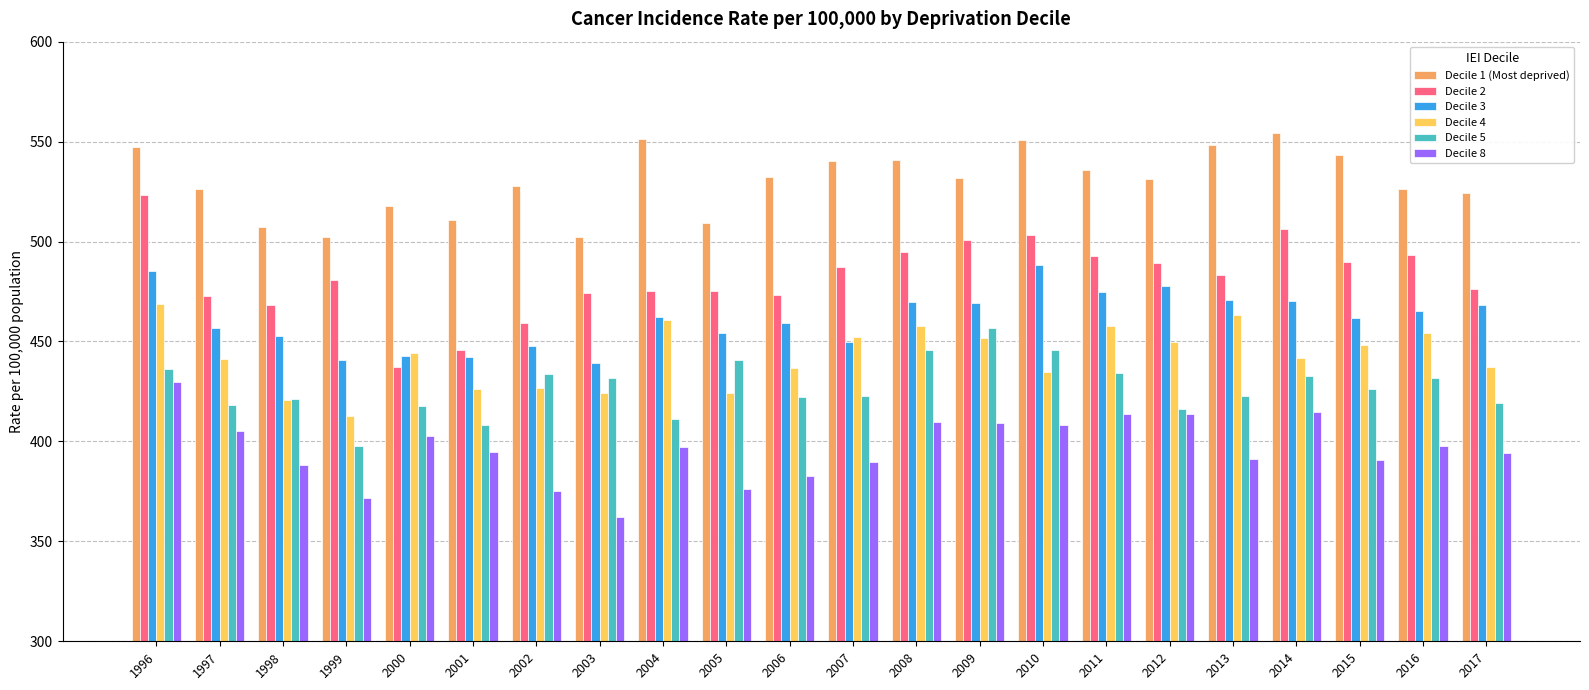

What is the minimum value shown in the chart?

362.0